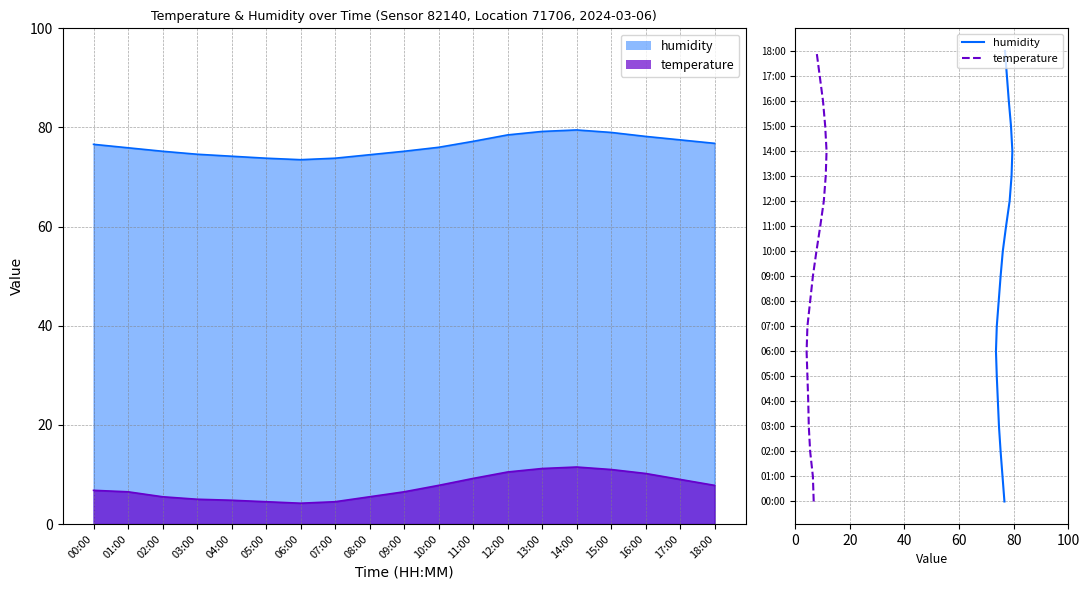

True or false: humidity and temperature cross at least once.

False